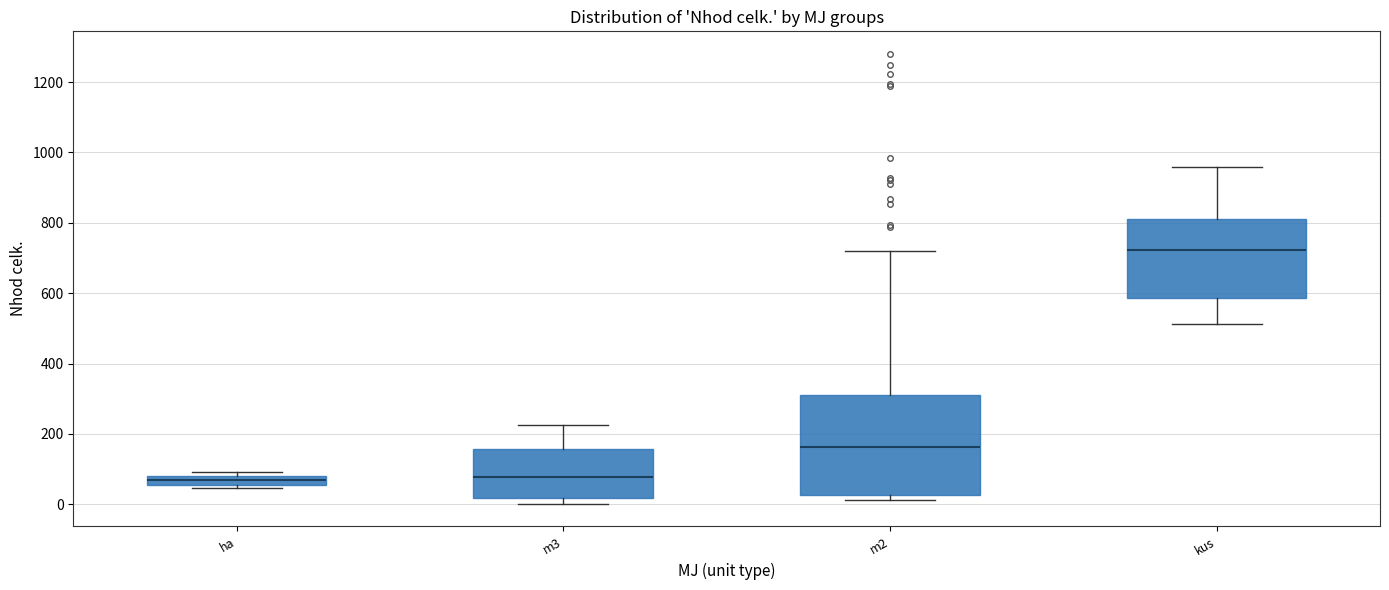

Comparing the boxes themselves (not the whiskers), which one is the tallest?

m2